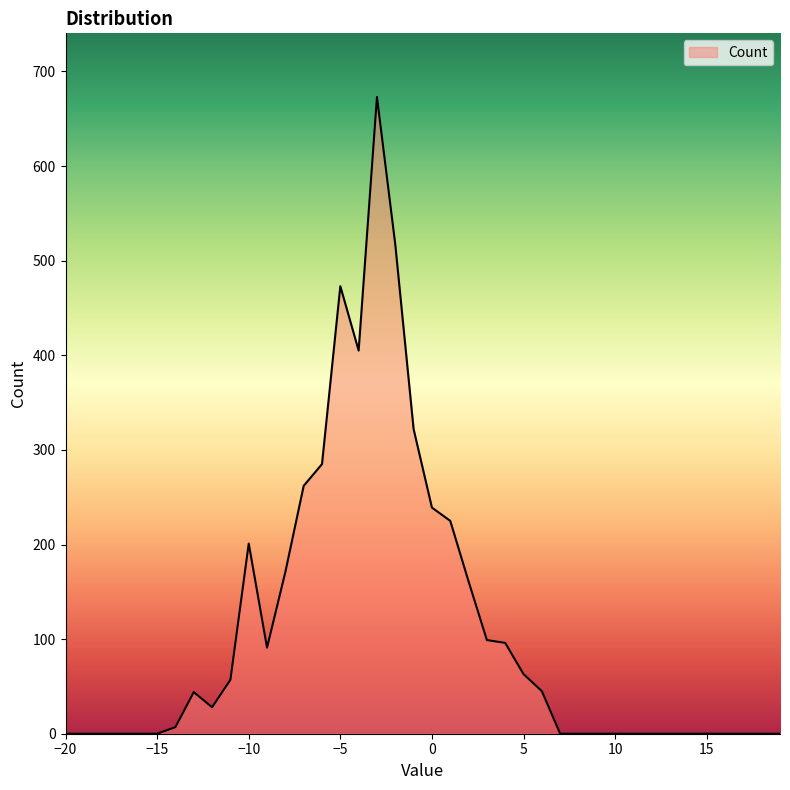

What is the label of the 34th point from the right?

-14.0